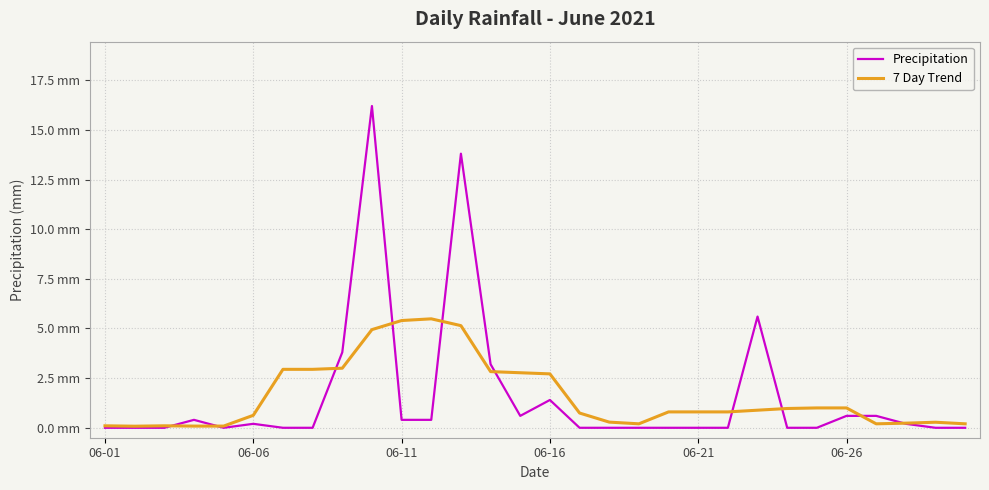

How many interior local peaks does the Precipitation series have?

6